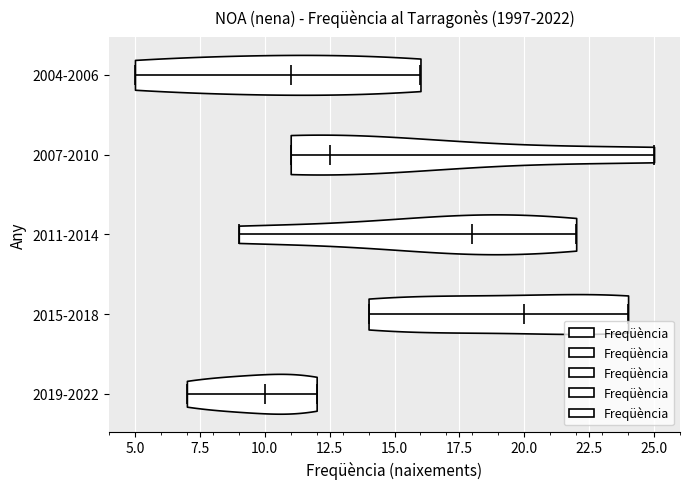

What is the lowest point the violin for 2015-2018 reaches on the x-axis? The values are not printed on the chart, so give them approximately, as read against the axis.

14.0